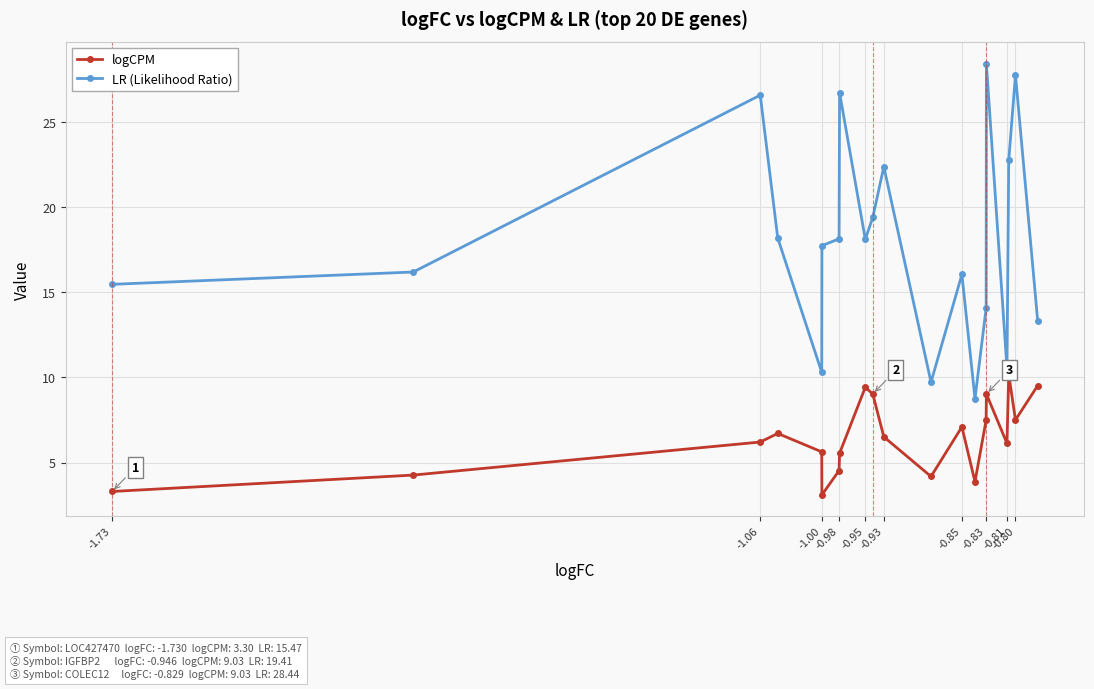

What is the value of the LR (Likelihood Ratio) point at the 9th from the left?

18.1